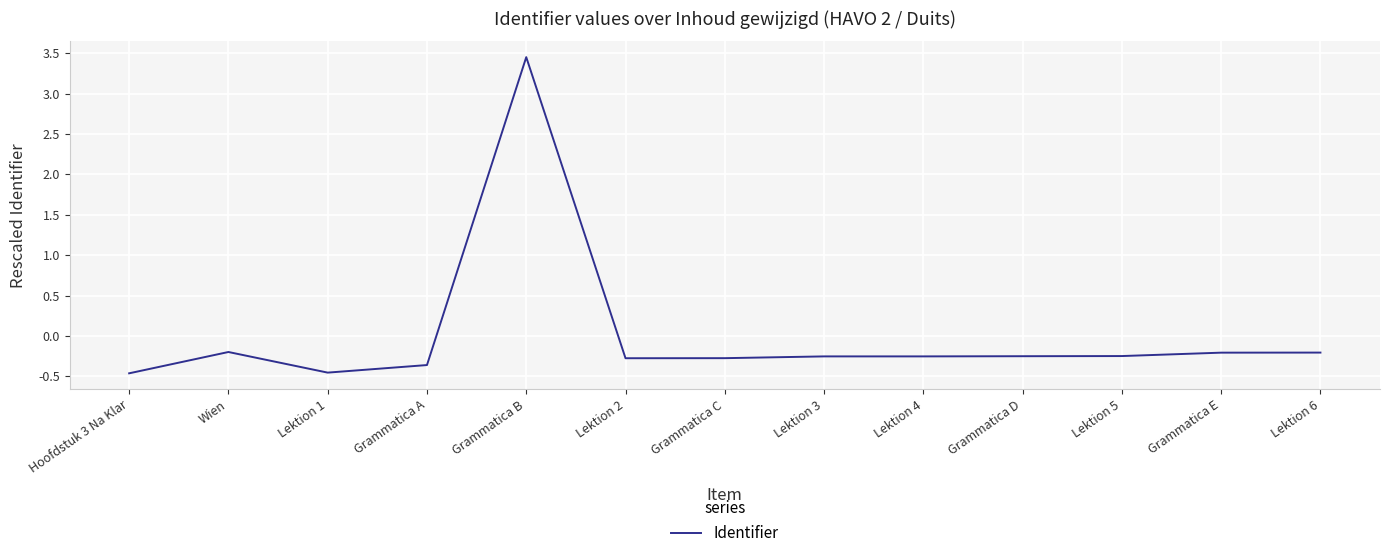

At which category does the chart reach its peak across all series?

Grammatica B